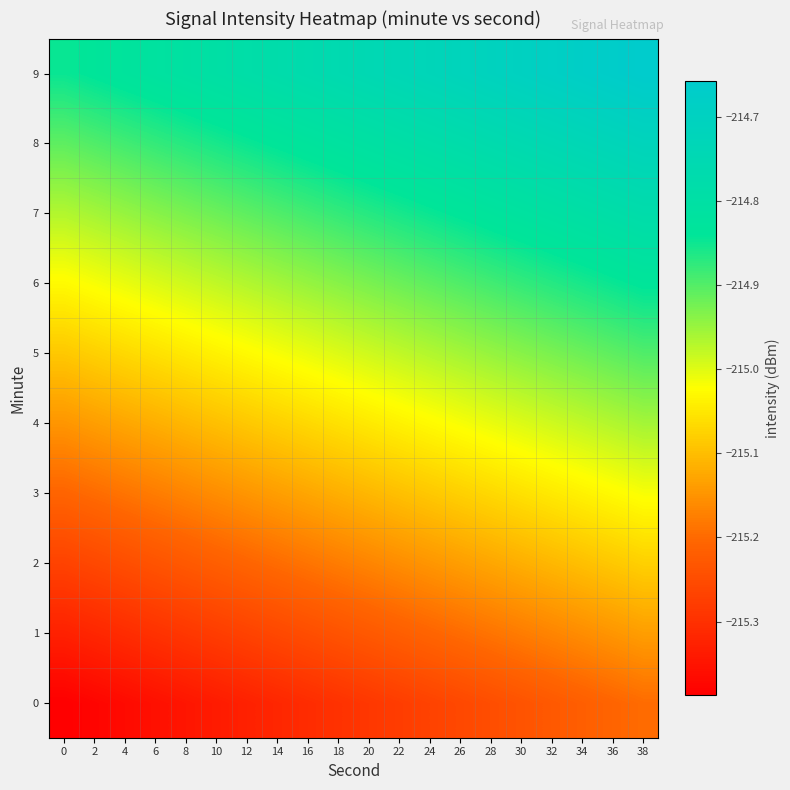

At which category does the chart reach its peak across all series?

38